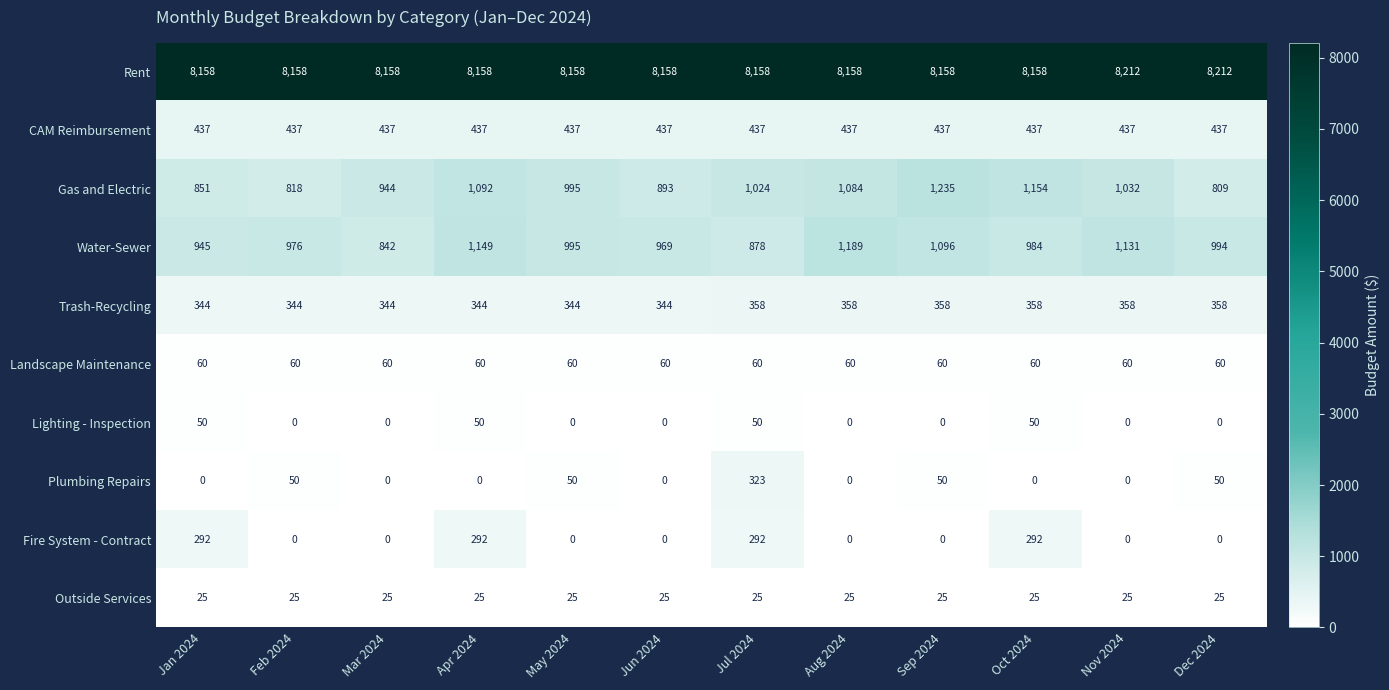

List the series in order of their peak value, lowest first.

Outside Services, Lighting - Inspection, Landscape Maintenance, Fire System - Contract, Plumbing Repairs, Trash-Recycling, CAM Reimbursement, Water-Sewer, Gas and Electric, Rent